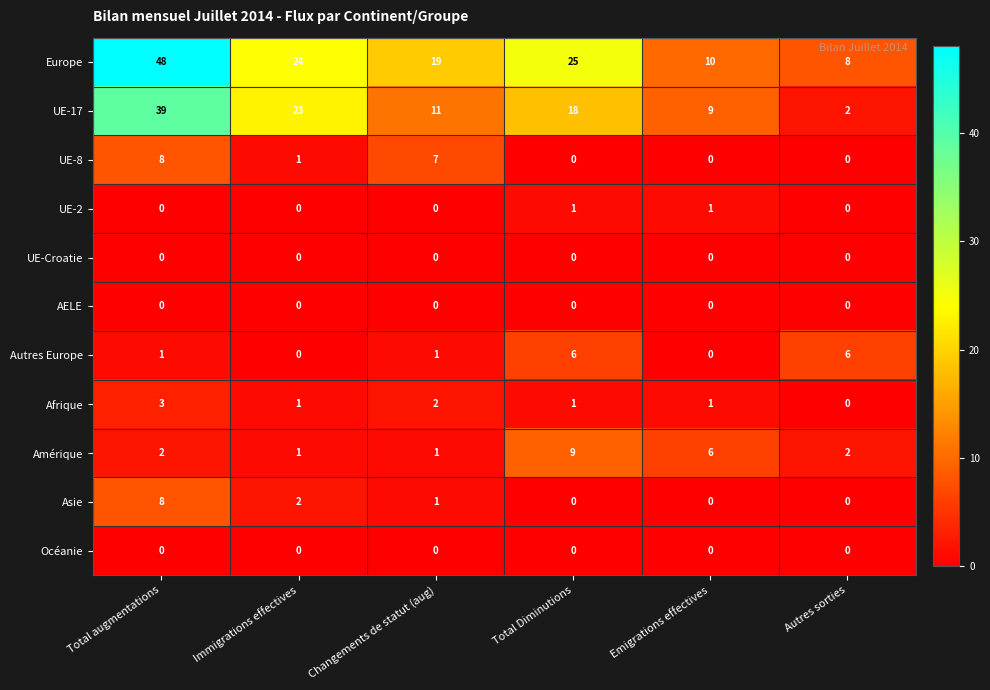

What is the total value across all series at Emigrations effectives?

27